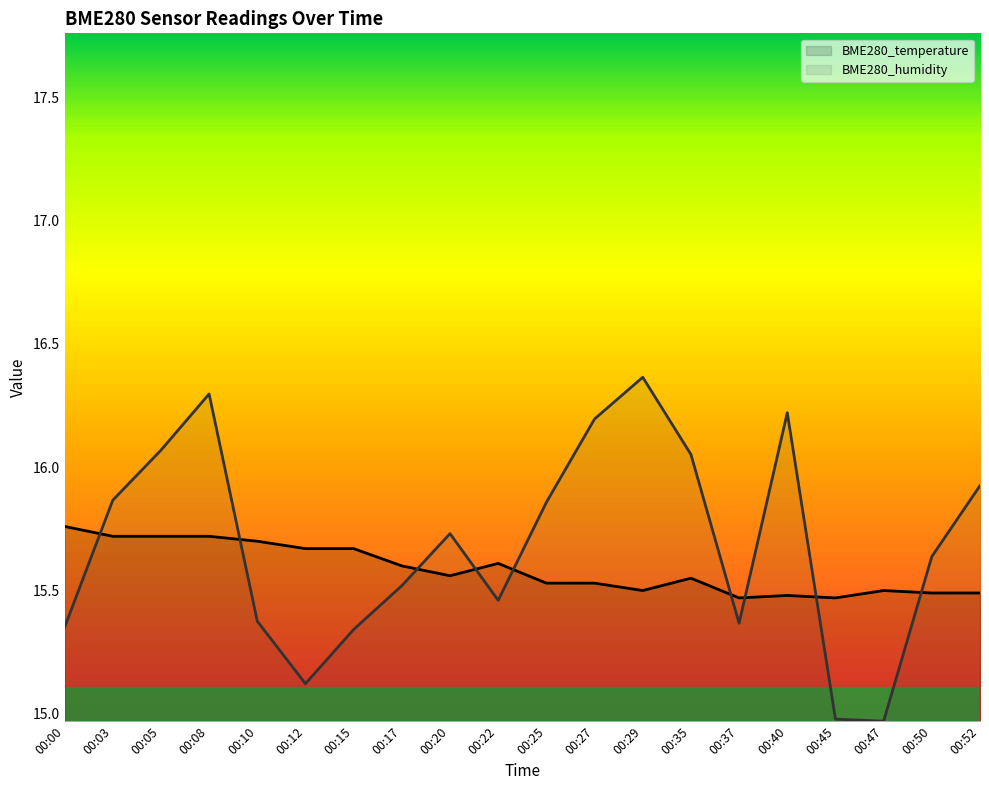

True or false: BME280_temperature and BME280_humidity intersect in this chart.

True